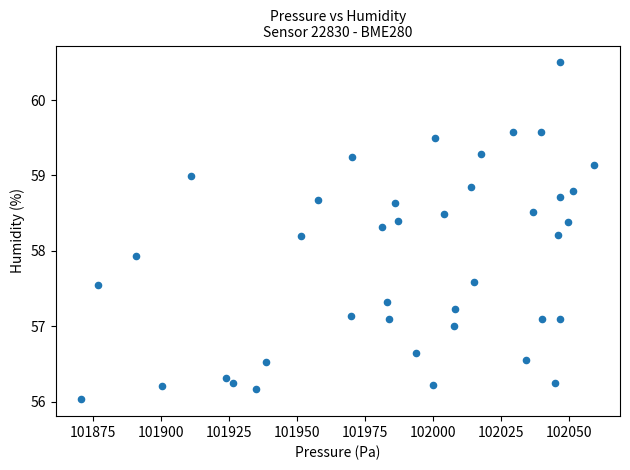

What is the range of X values (max minus min)?

188.6